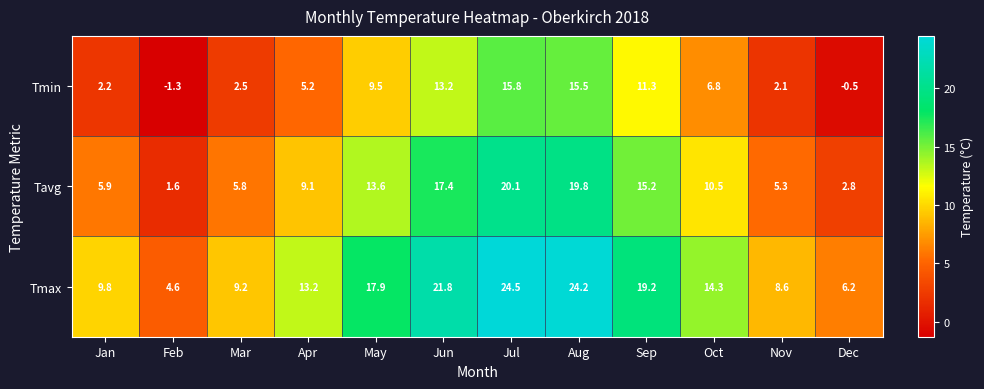

At which category is the sum across all series the highest?

Jul